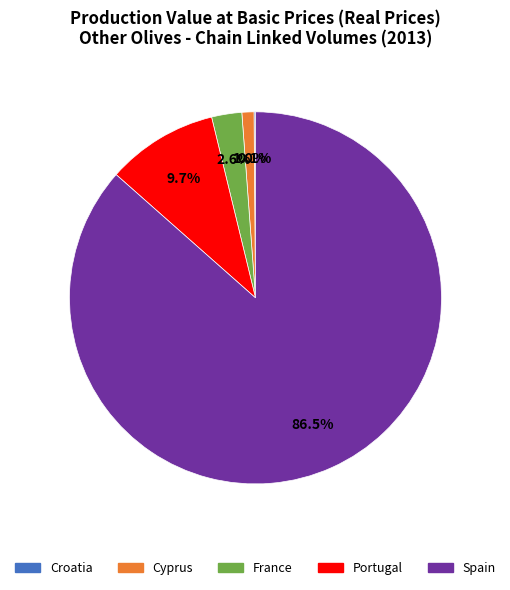

To the nearest percent, what portion does Portugal represent?

10%